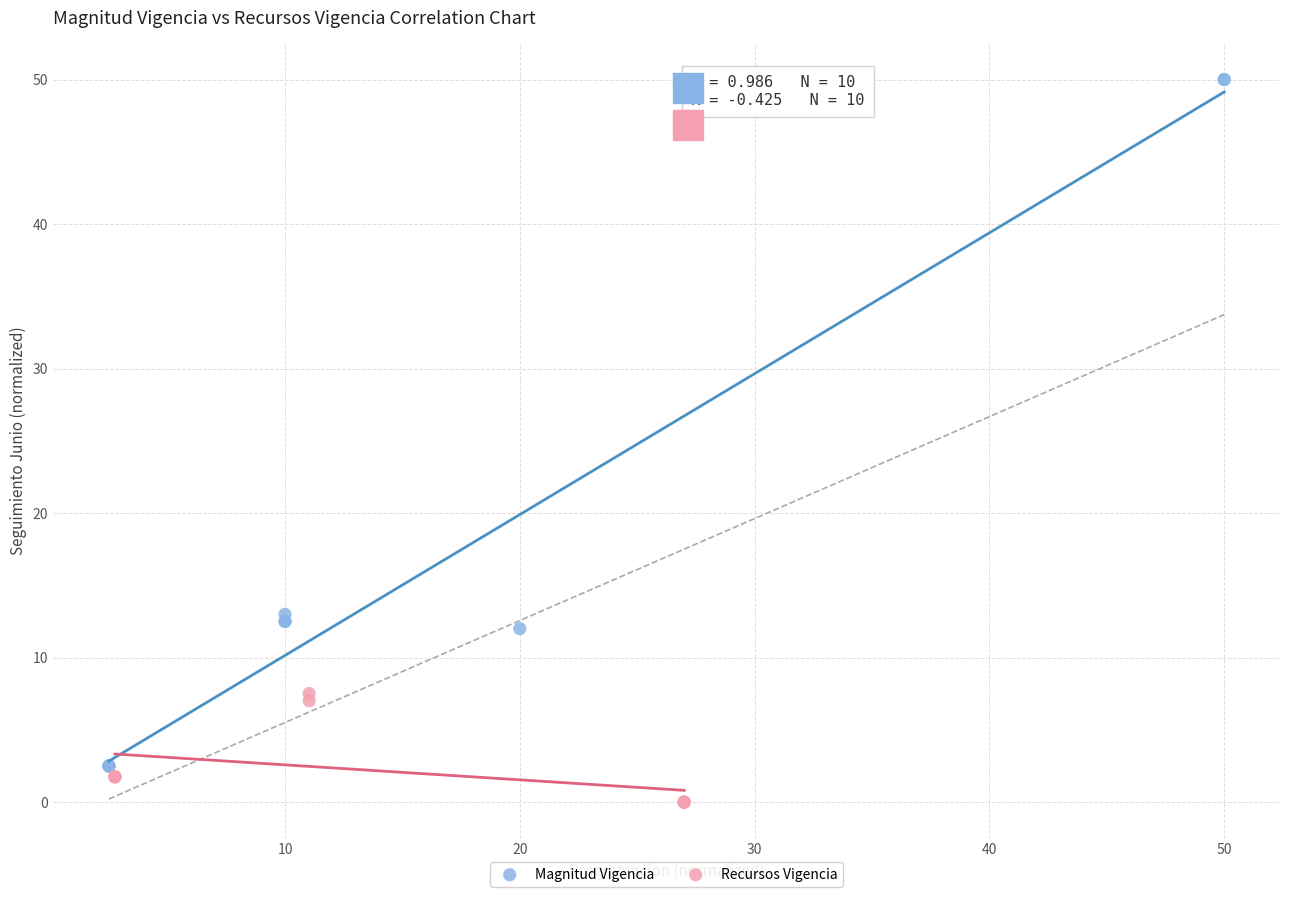

Which series has the largest Y range (max minus min)?

Magnitud Vigencia